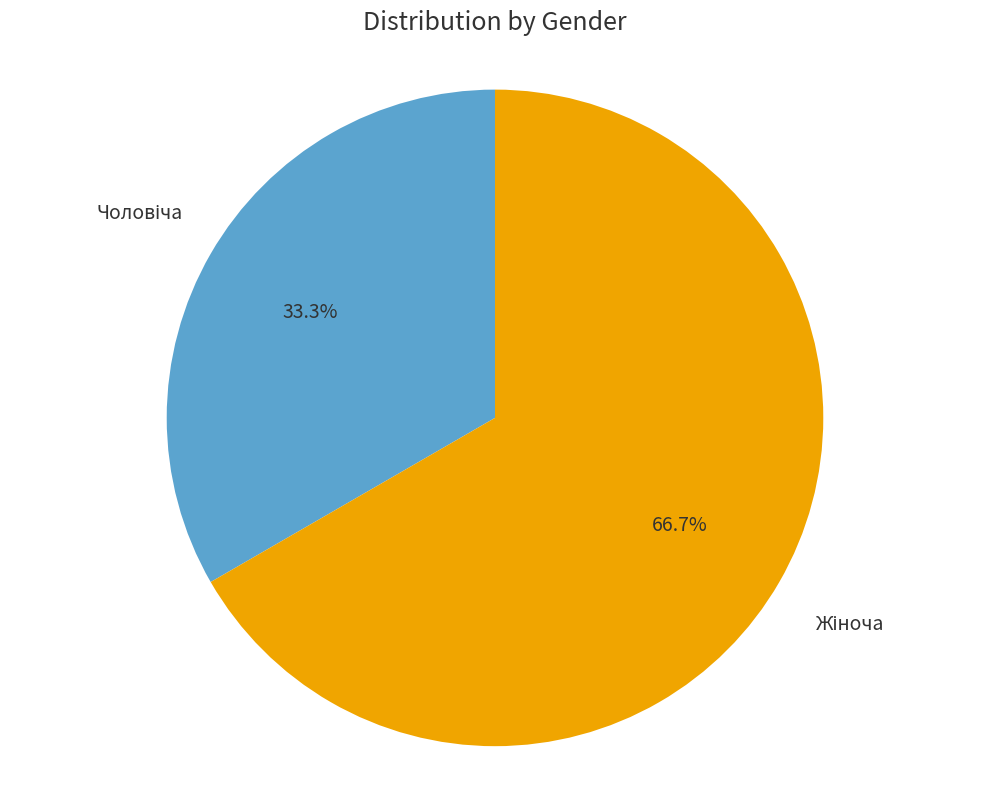

Is there any slice that represents more than half of the pie?

Yes